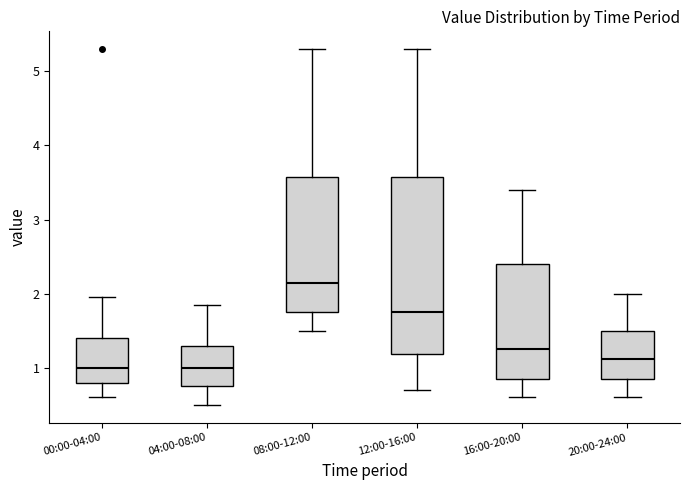

Comparing the boxes themselves (not the whiskers), which one is the tallest?

12:00-16:00